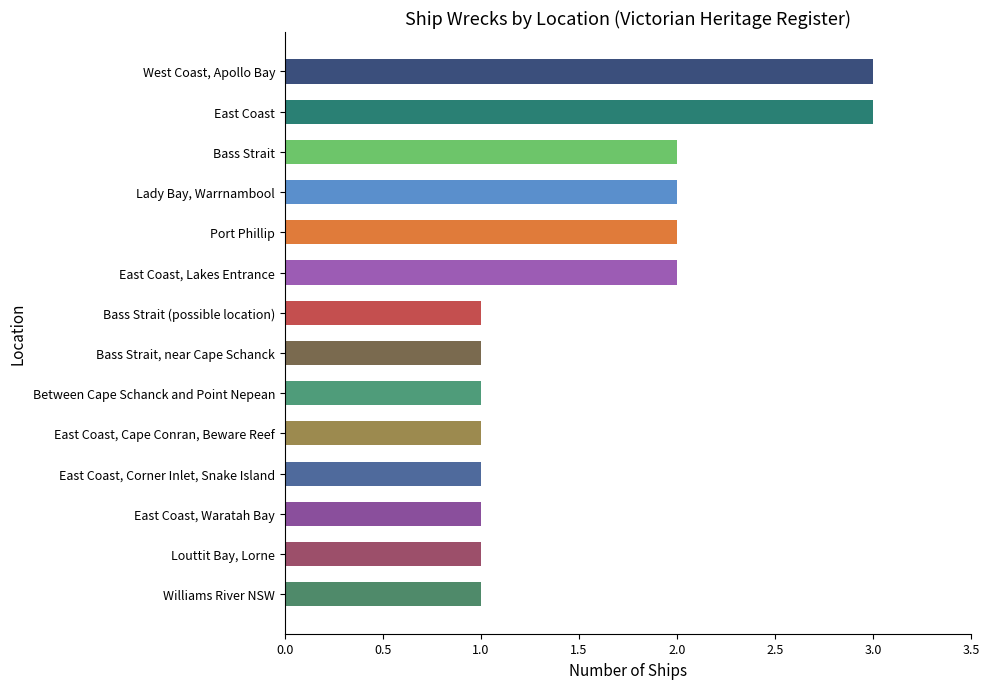

What is the maximum value shown in the chart?

3